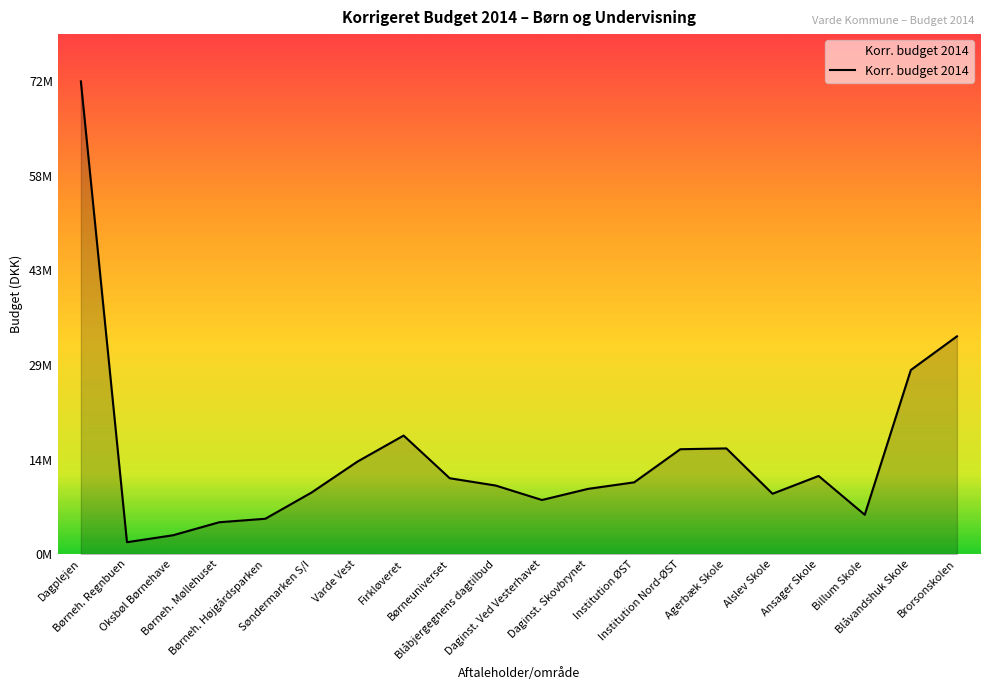

What is the label of the 15th point from the right?

Søndermarken S/I